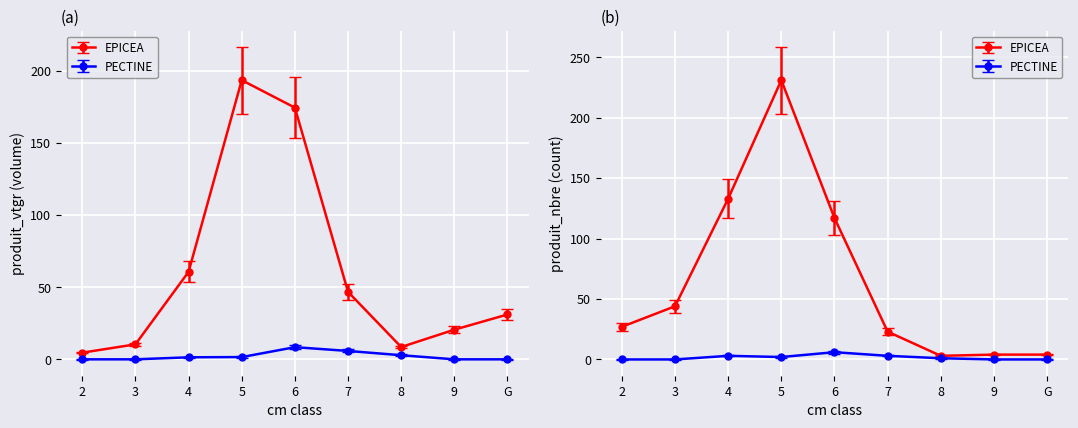

Where is the first local maximum for PECTINE?

6